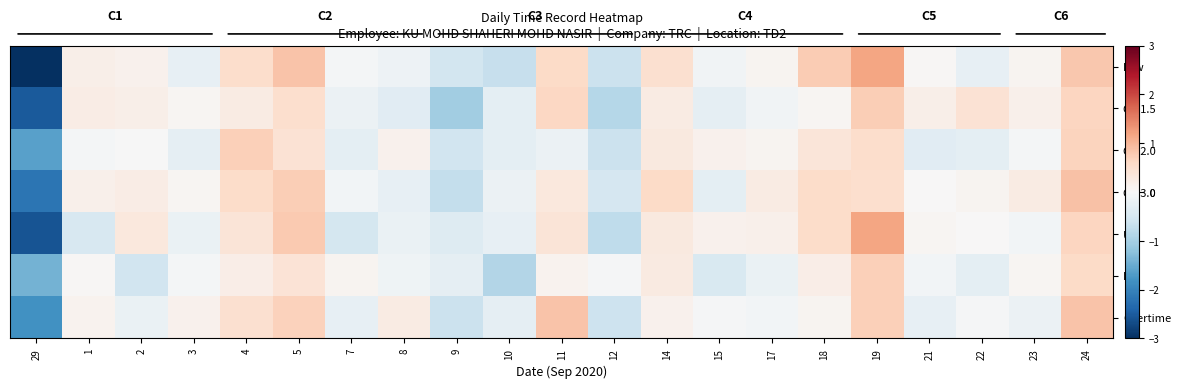

True or false: OT 2.0 has a value of 0.1 at 8.

True